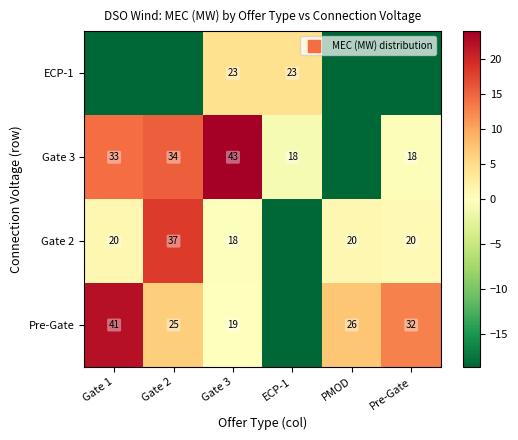

Is the value of Gate 3 at PMOD greater than the value of Gate 2 at ECP-1?

No